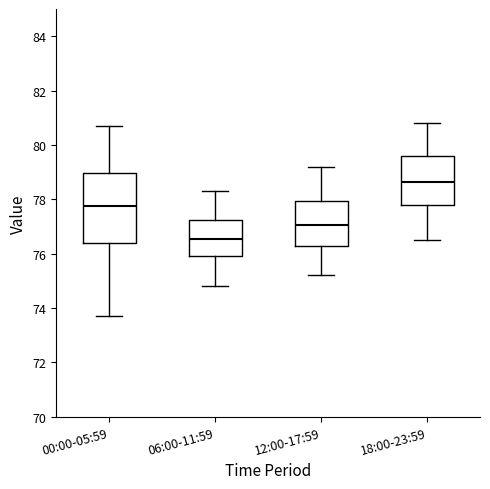

Which box has the highest median line?

18:00-23:59